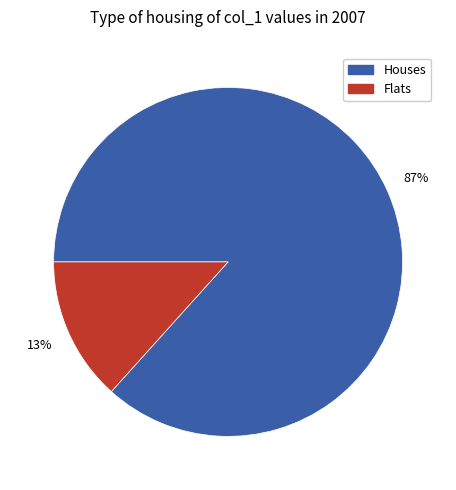

How many slices are in this pie chart?

2